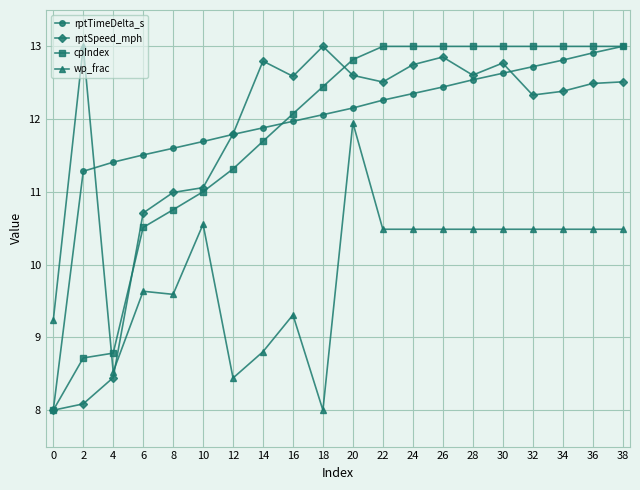

What are all the series names shown in the legend?

rptTimeDelta_s, rptSpeed_mph, cpIndex, wp_frac